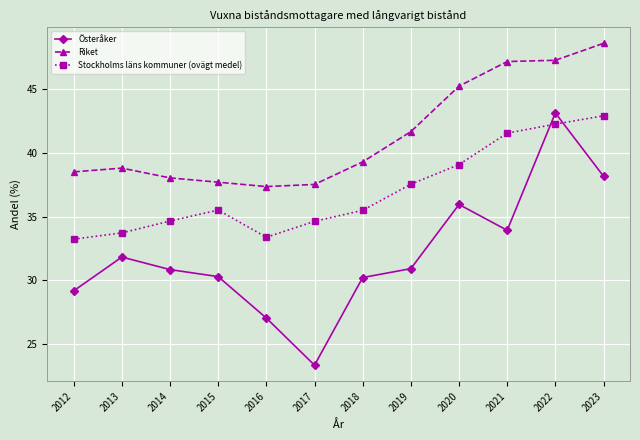

Does the chart display data point markers on the line(s)?

Yes